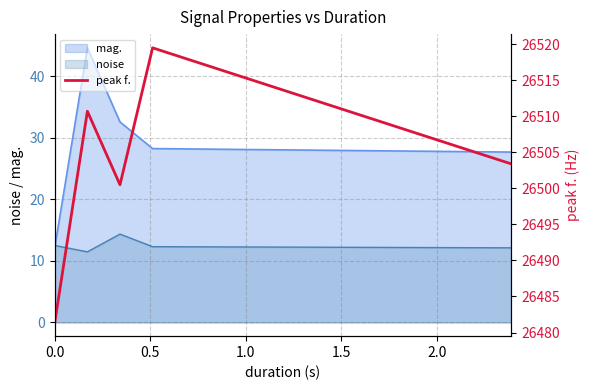

What is the value of the 2nd point from the left?

26510.7